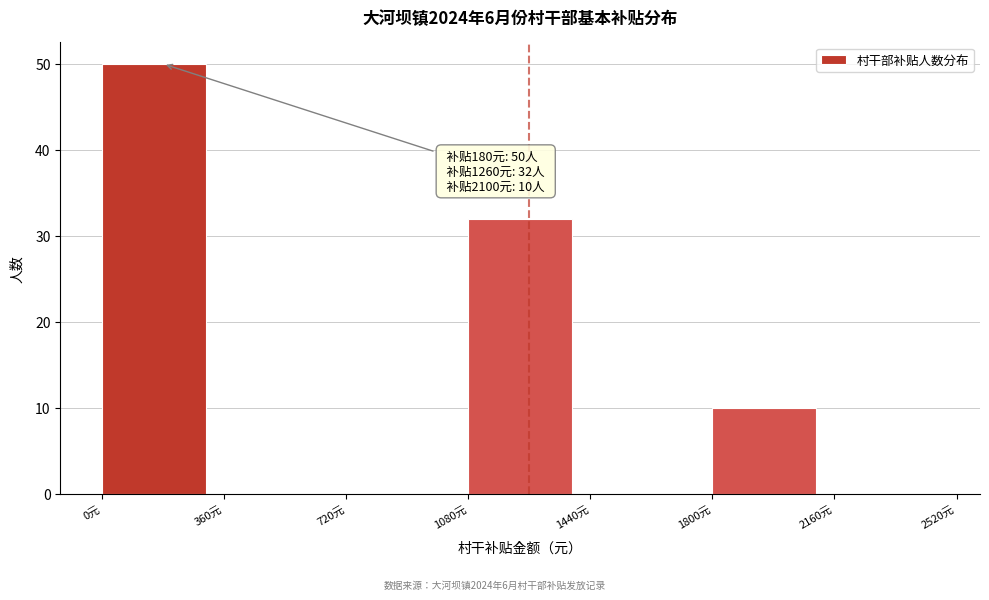

Which range on the x-axis has the tallest bar?

0 to 360